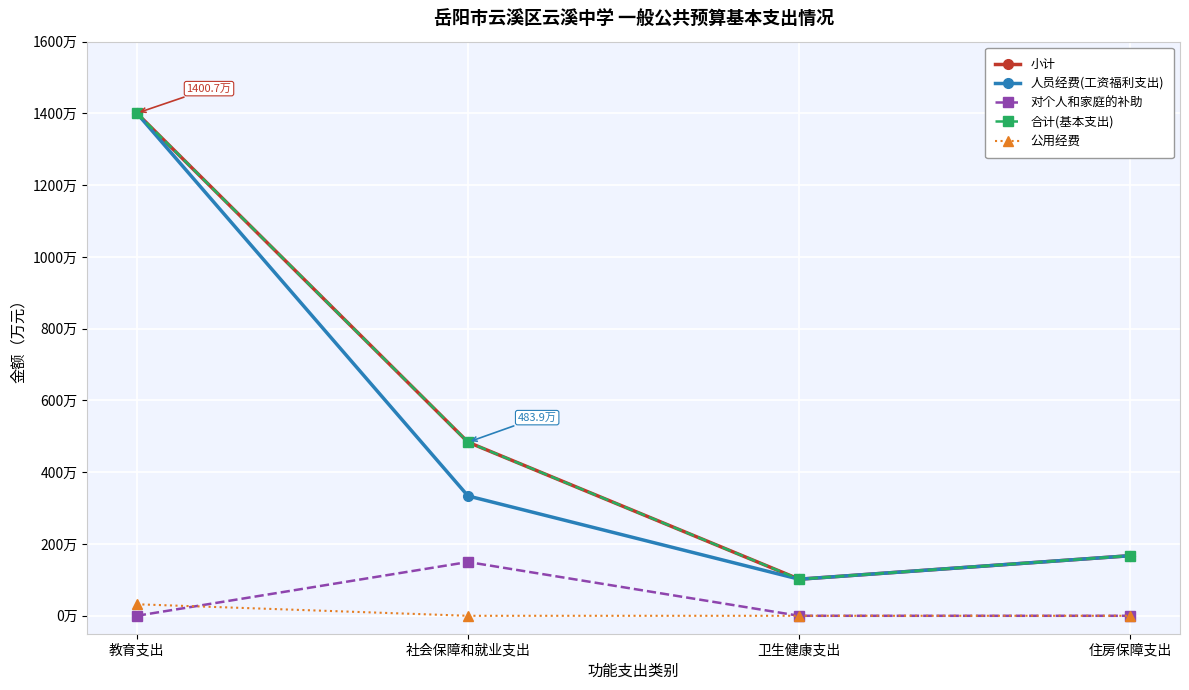

Is this an area chart (filled region under the line)?

No